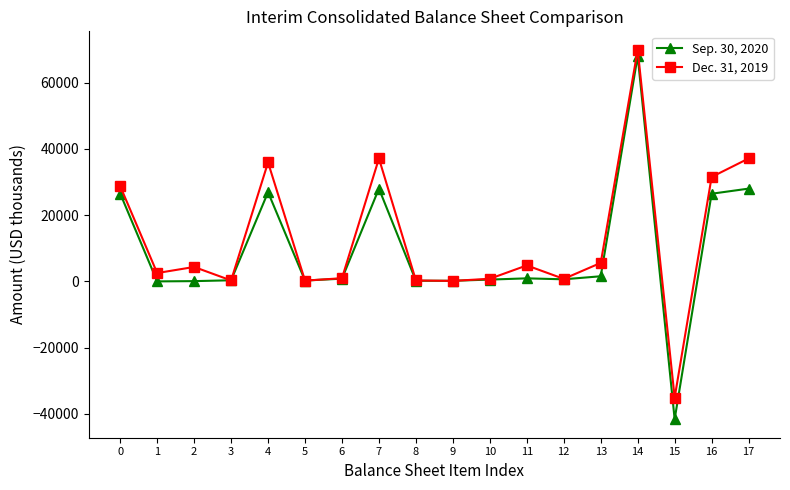

What is the spread (max minus min) of values at 11?

3907